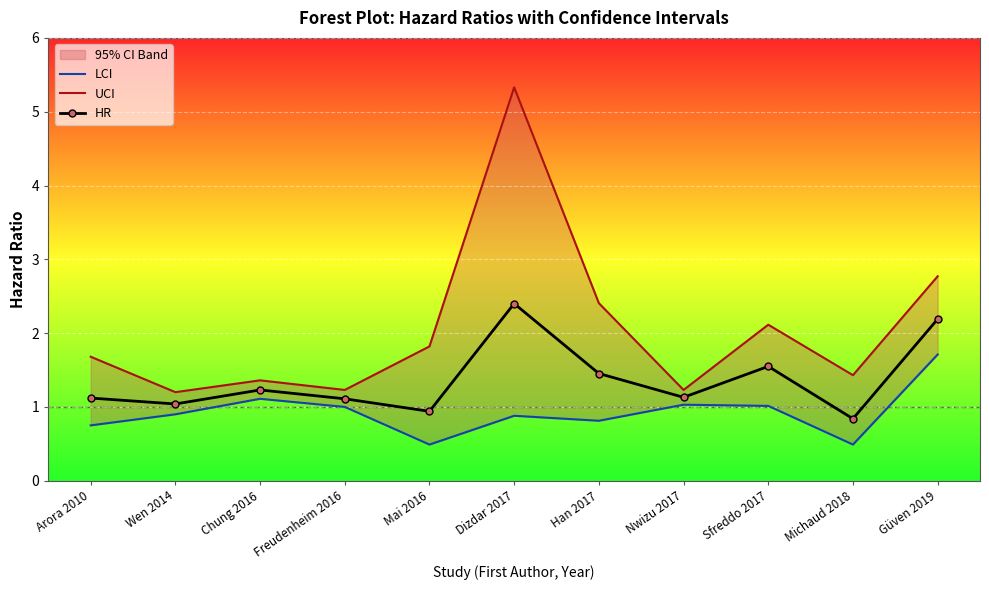

At which label does HR reach its peak?

Dizdar 2017